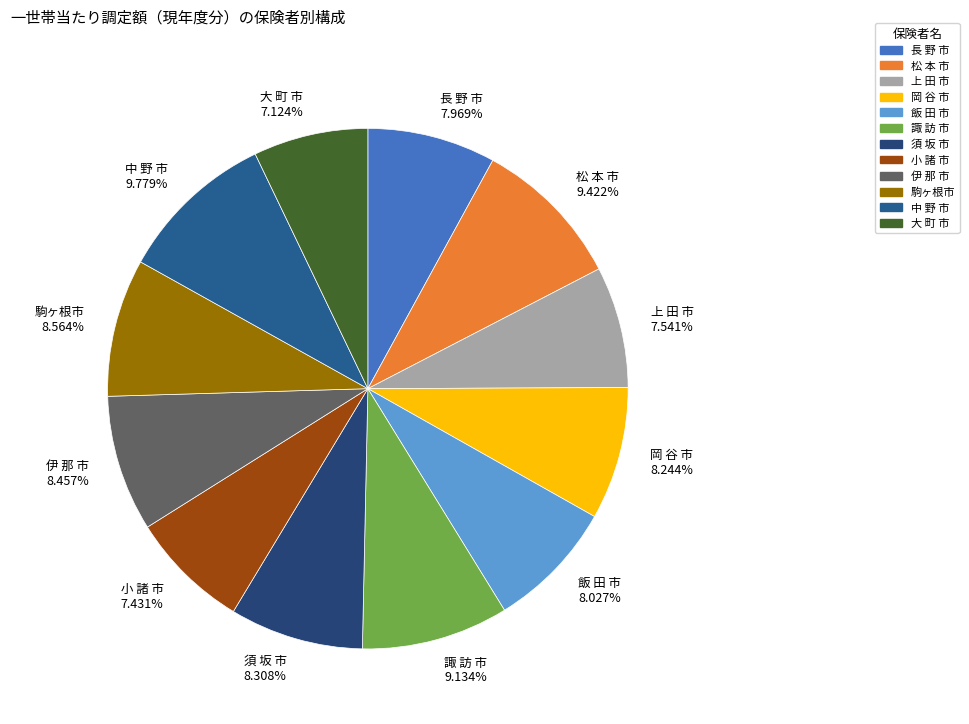

Combined, do 駒ヶ根市 and 長 野 市 account for over 50%?

No